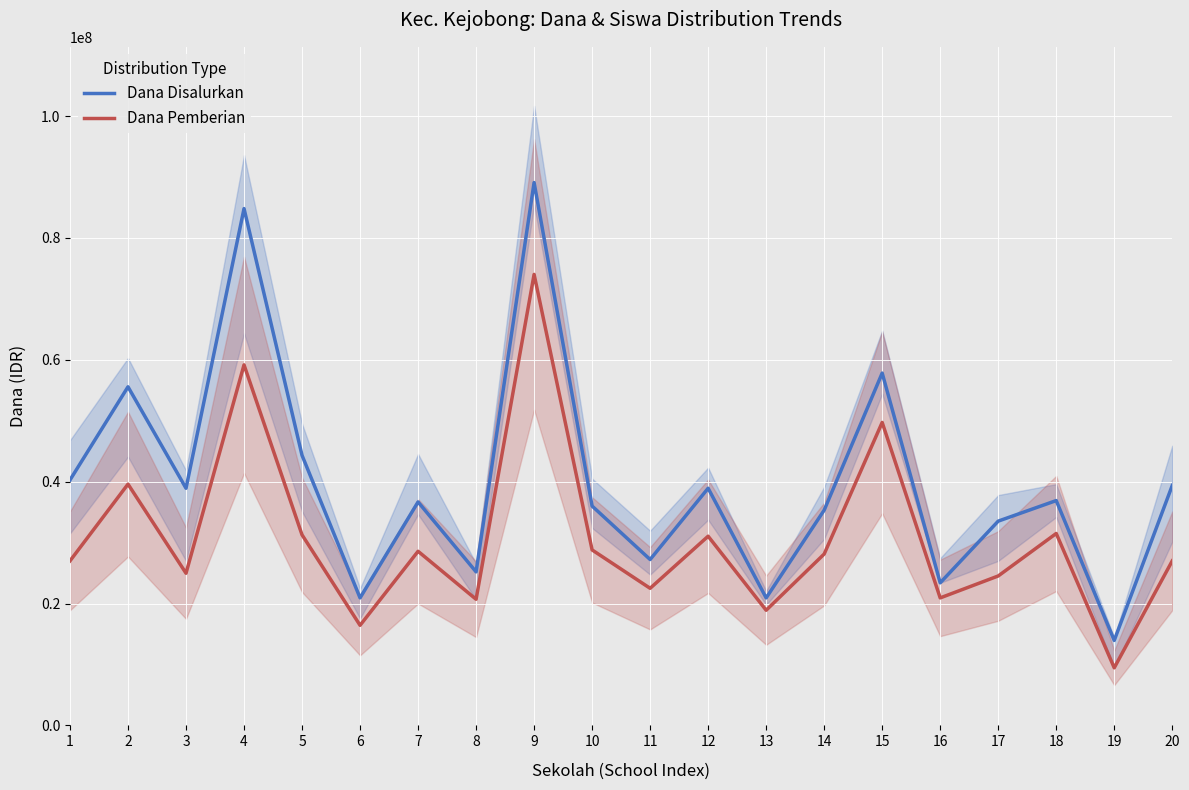

Reading left to right, transcribe all the data shown in this chart.

Dana Disalurkan: 1=40275000	2=55575000	3=38925000	4=84825000	5=44325000	6=20925000	7=36675000	8=25200000	9=89100000	10=36000000	11=27225000	12=38925000	13=20925000	14=35325000	15=57825000	16=23400000	17=33525000	18=36900000	19=13950000	20=39375000
Dana Pemberian: 1=27000000	2=39600000	3=24975000	4=59175000	5=31275000	6=16425000	7=28575000	8=20700000	9=74025000	10=28800000	11=22500000	12=31050000	13=18900000	14=28125000	15=49725000	16=20925000	17=24525000	18=31500000	19=9450000	20=27000000